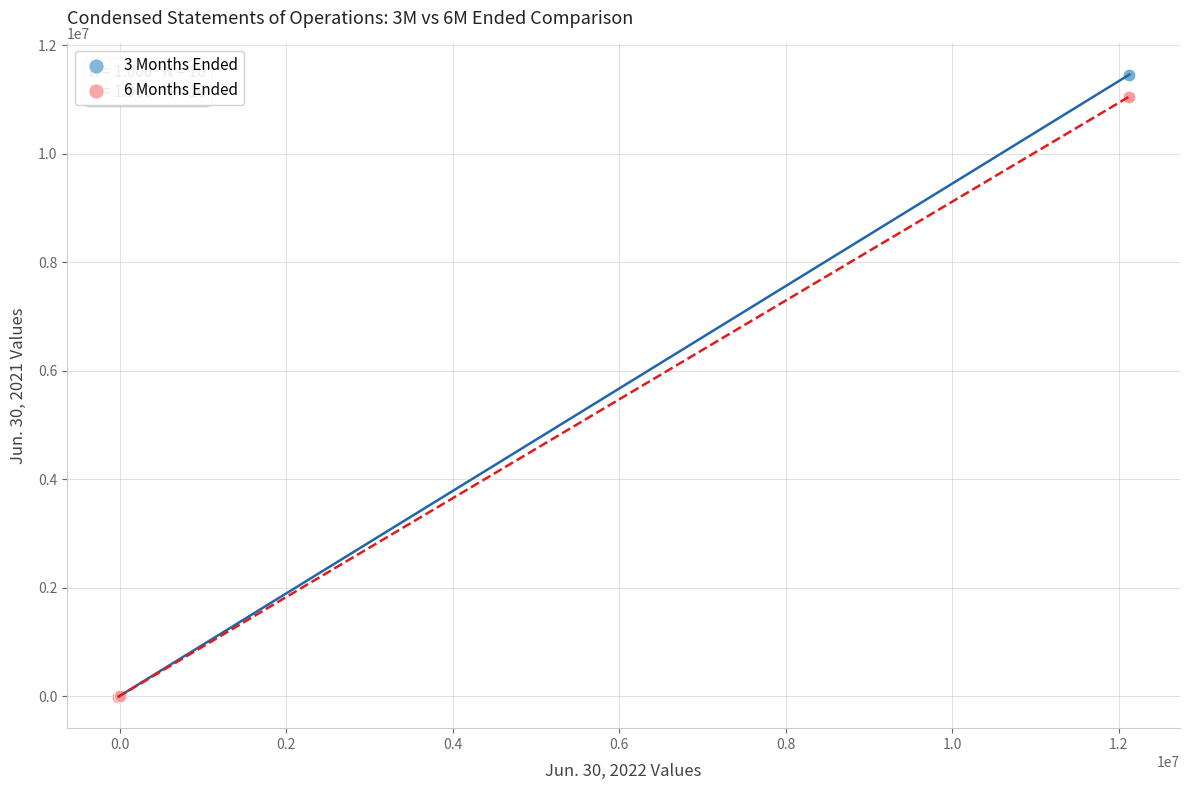

Which series has the largest Y range (max minus min)?

3 Months Ended